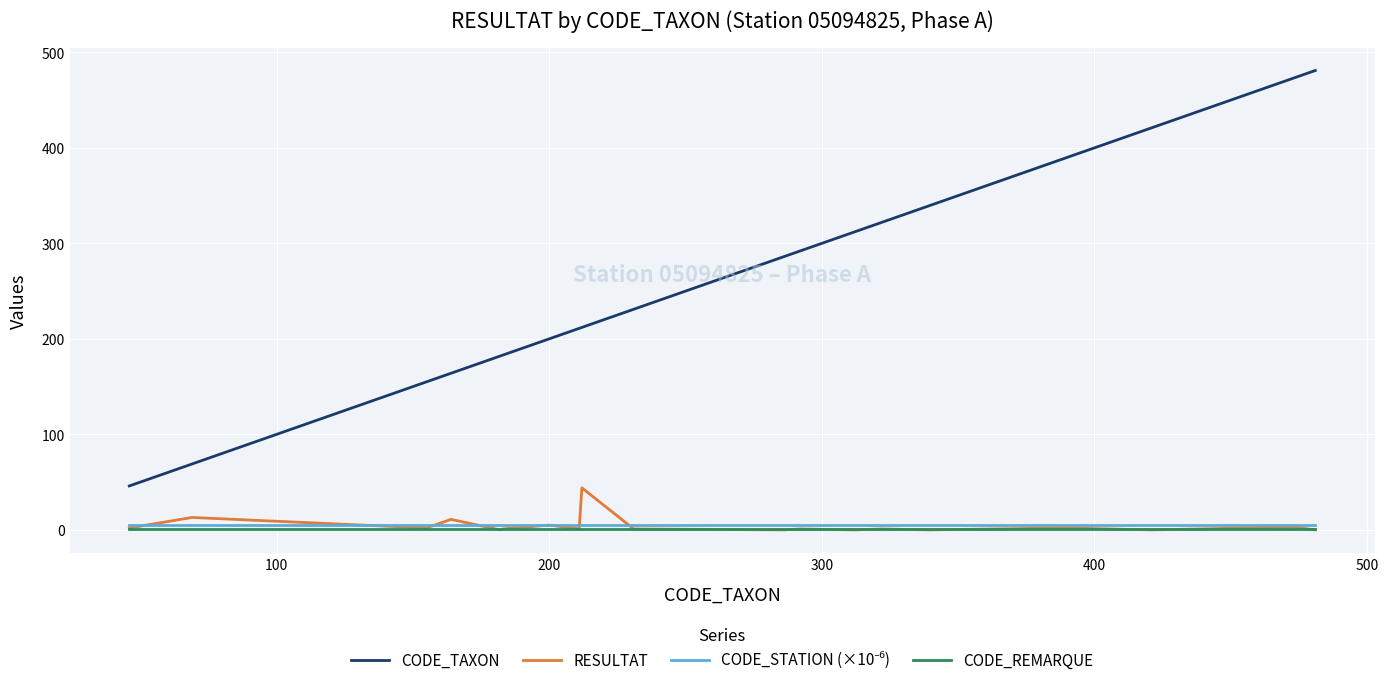

True or false: CODE_REMARQUE and CODE_TAXON intersect in this chart.

False